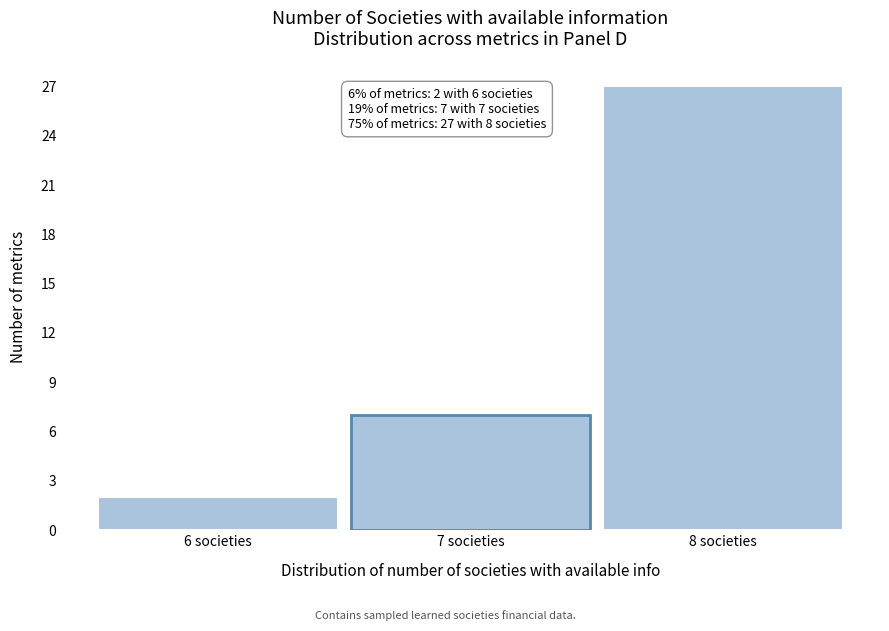

Which range on the x-axis has the tallest bar?

7.5 to 8.5